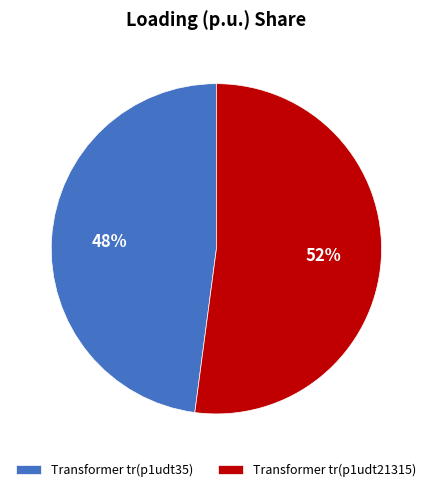

What percentage is the Transformer tr(p1udt21315) slice, to the nearest percent?

52%